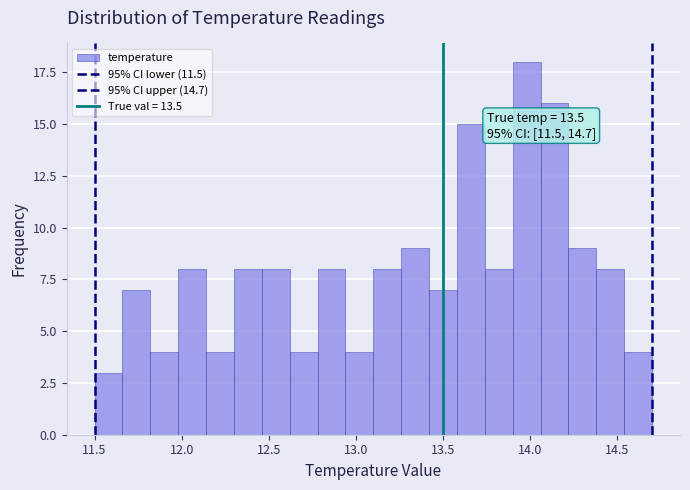

Around what value on the x-axis is the tallest bar? Give the approximate position of its centre, as read against the axis.

14.00